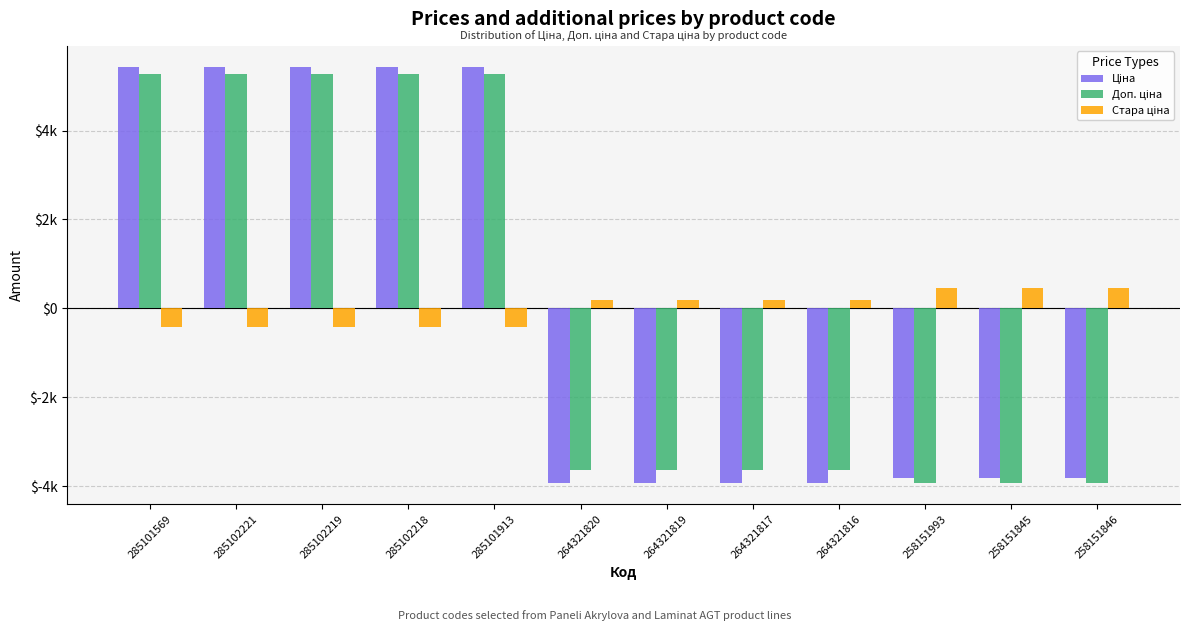

Does the chart contain any negative values?

Yes